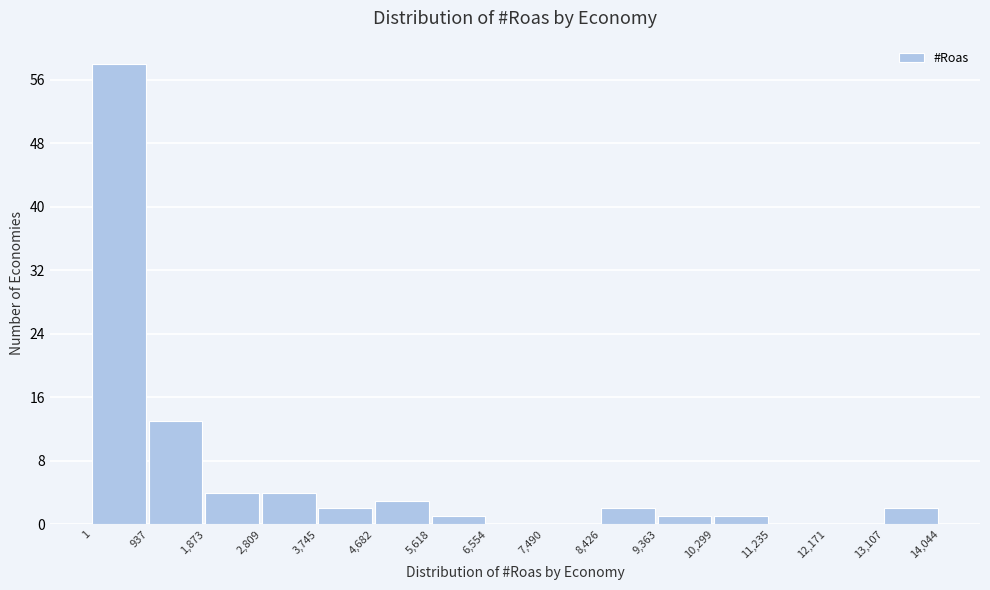

Reading left to right, transcribe this chart: for each bar, give the range it covers on the x-axis and its height. The values are not printed on the chart, so give them approximately, as read against the axis.

1 to 937: 58
937 to 1,873: 13
1,873 to 2,809: 4
2,809 to 3,745: 4
3,745 to 4,682: 2
4,682 to 5,618: 3
5,618 to 6,554: 1
6,554 to 7,490: 0
7,490 to 8,426: 0
8,426 to 9,363: 2
9,363 to 10,299: 1
10,299 to 11,235: 1
11,235 to 12,171: 0
12,171 to 13,107: 0
13,107 to 14,044: 2